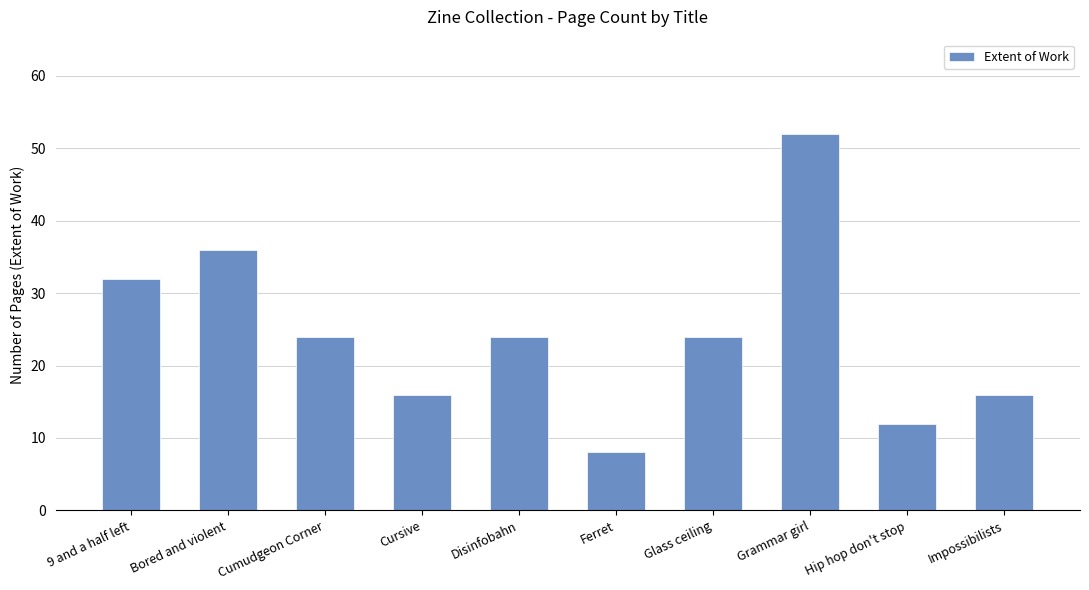

Are the bars horizontal?

No